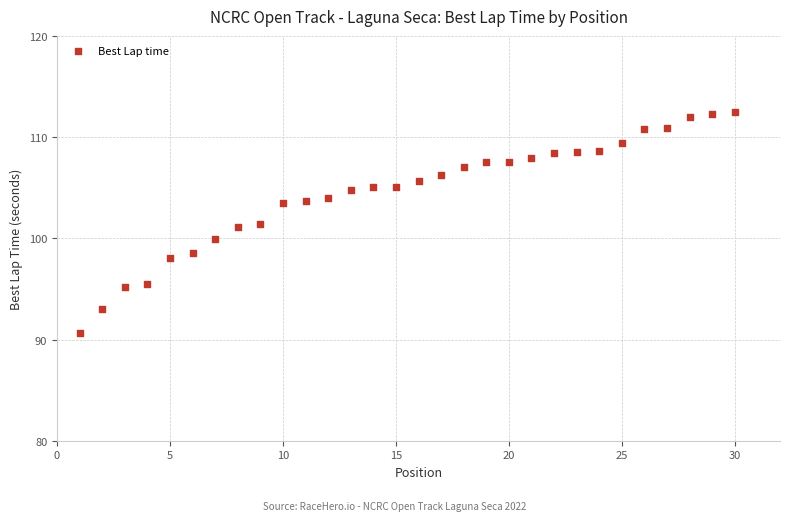

What is the range of X values (max minus min)?

29.0